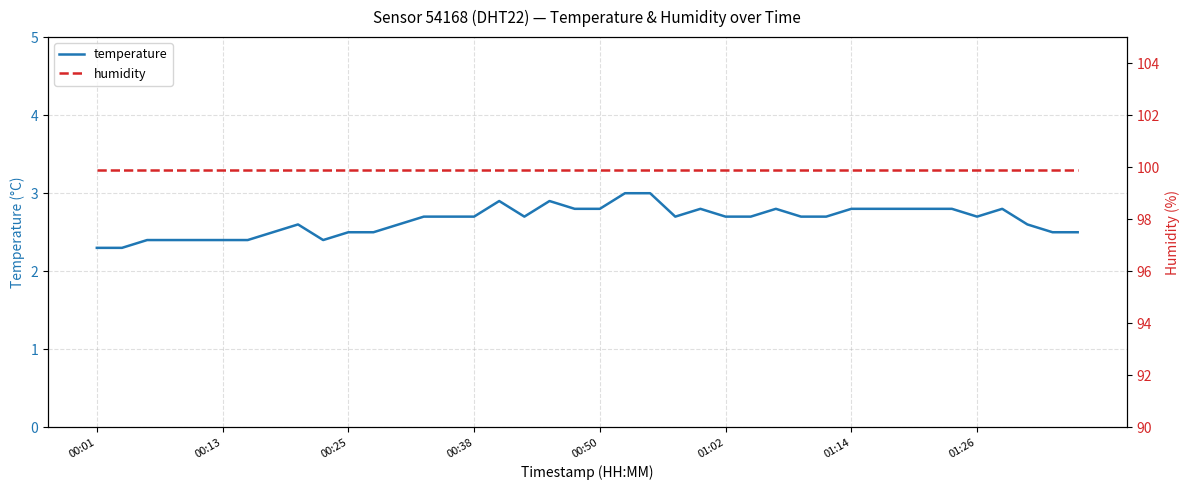

Which series has the largest total across all categories?

humidity